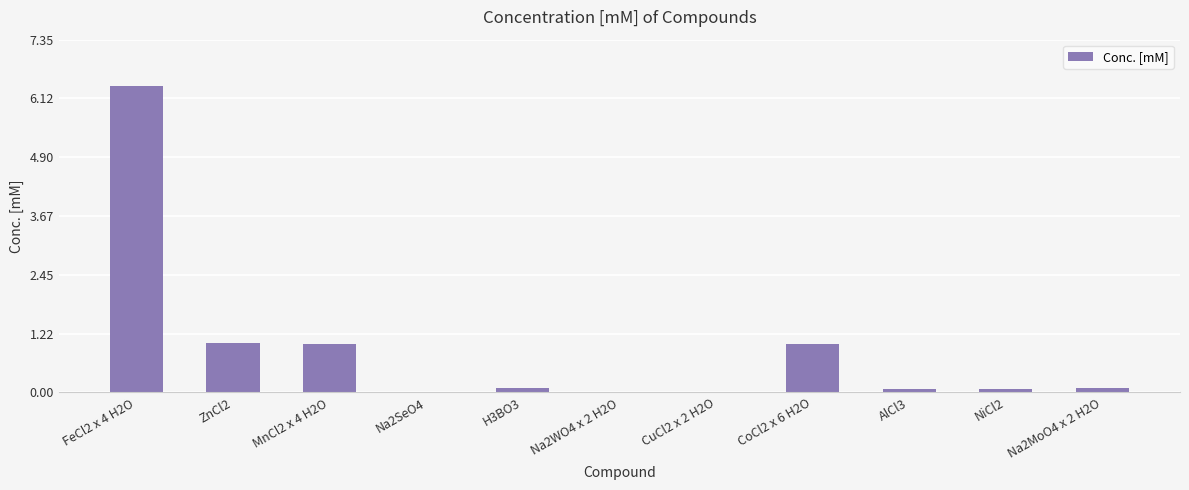

True or false: the data shows 1.5 at MnCl2 x 4 H2O.

False